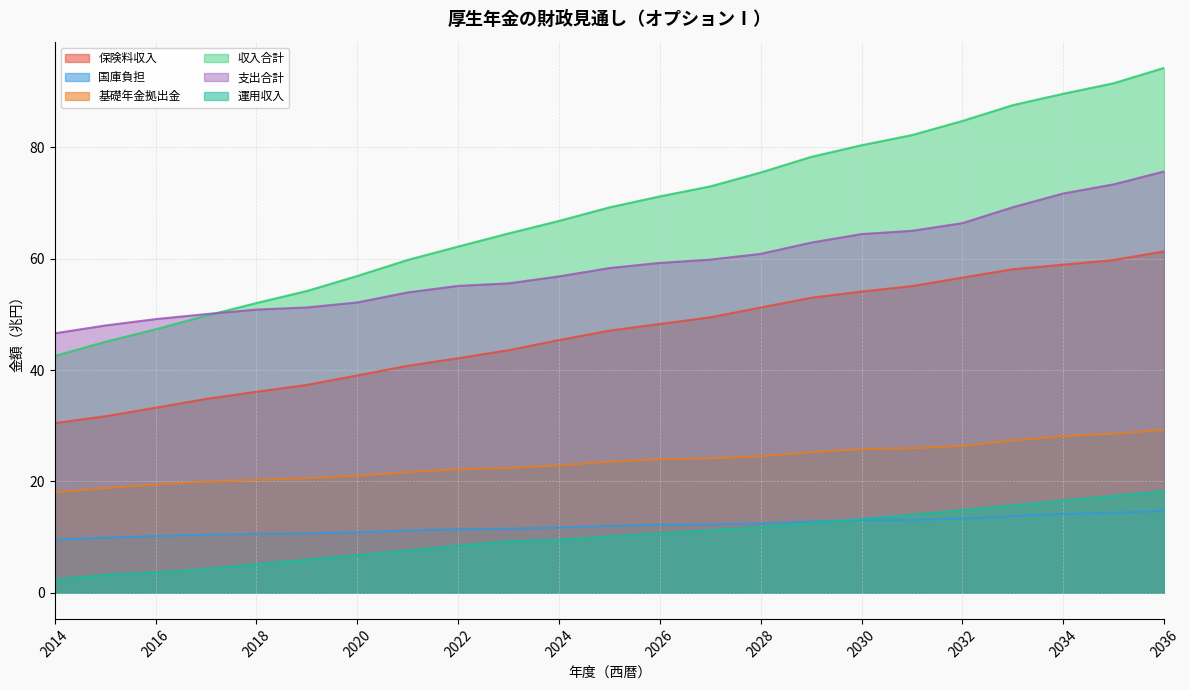

True or false: 収入合計 and 運用収入 cross at least once.

False